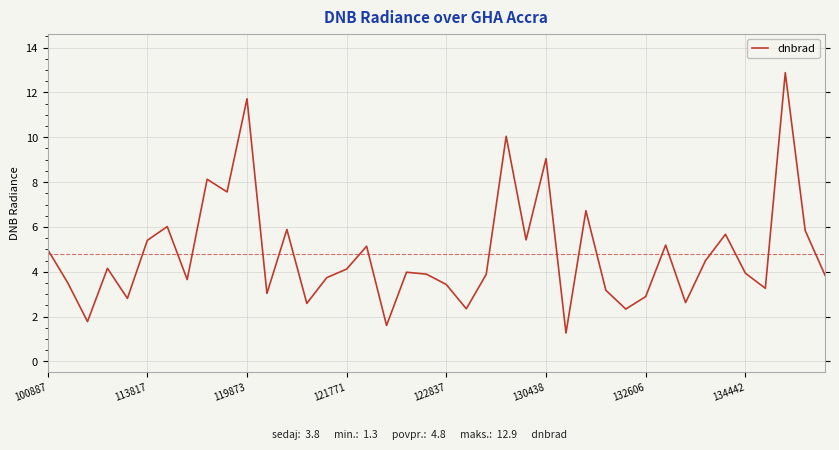

What is the maximum value shown in the chart?

12.9